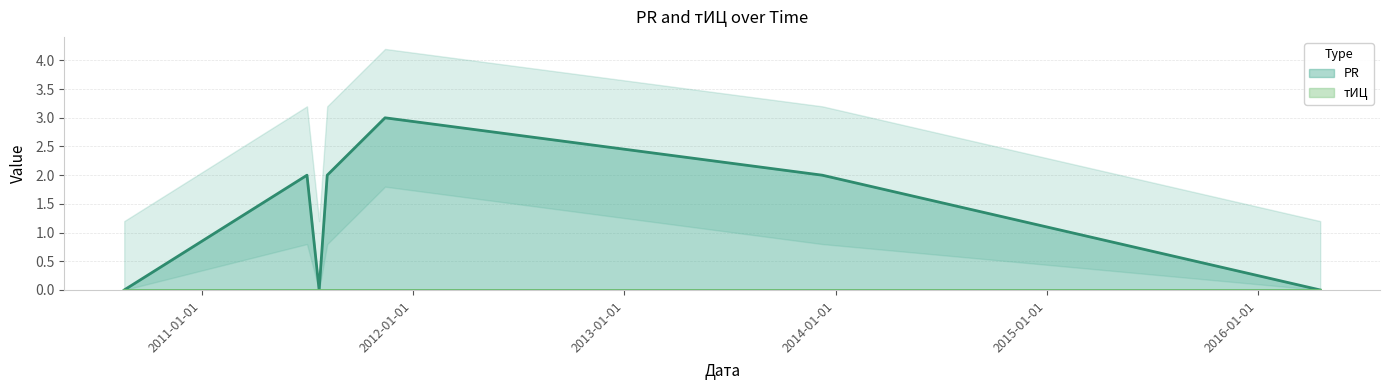

Where is the first local minimum?

2011-07-23